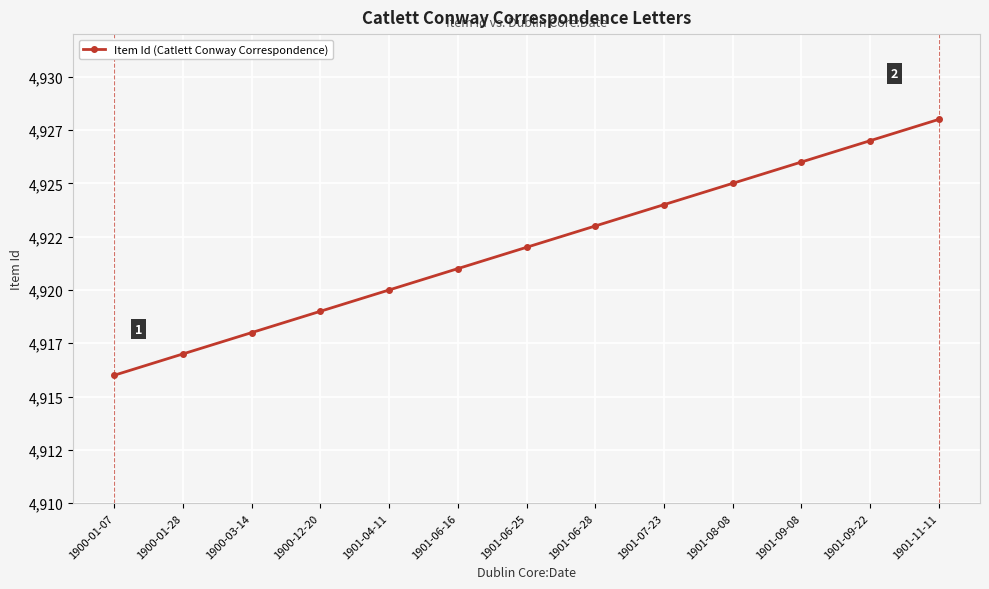

True or false: the data shows 6520 at 1901-06-28.

False